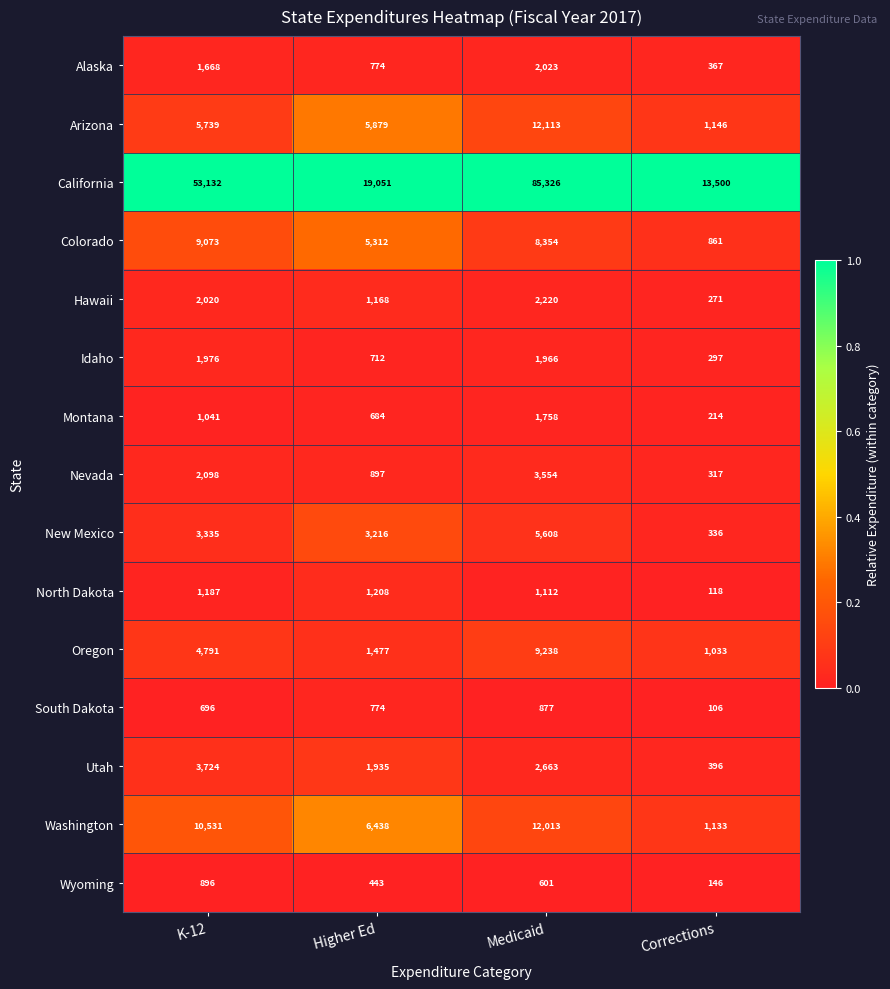

What is the smallest value displayed?

106